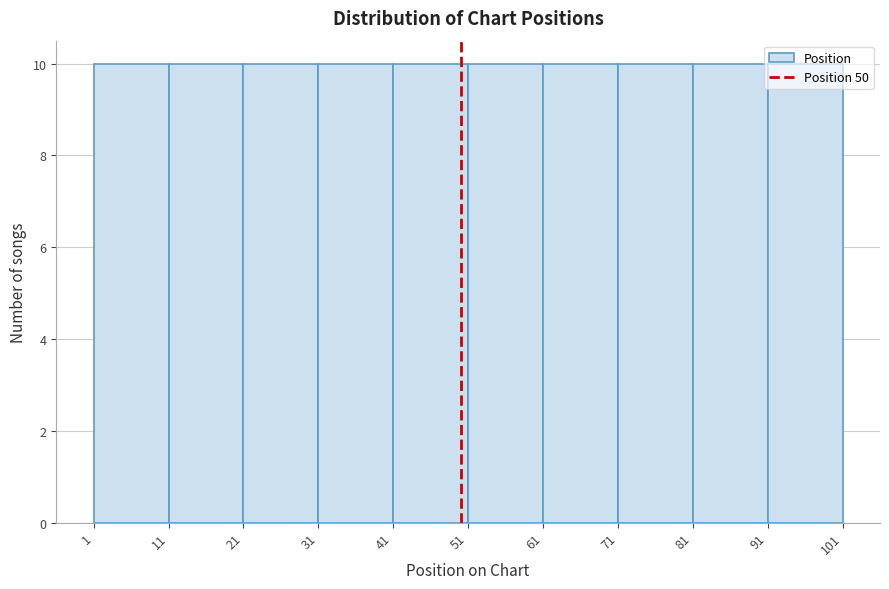

Reading left to right, transcribe this chart: for each bar, give the range it covers on the x-axis and its height. The values are not printed on the chart, so give them approximately, as read against the axis.

1 to 11: 10
11 to 21: 10
21 to 31: 10
31 to 41: 10
41 to 51: 10
51 to 61: 10
61 to 71: 10
71 to 81: 10
81 to 91: 10
91 to 101: 10